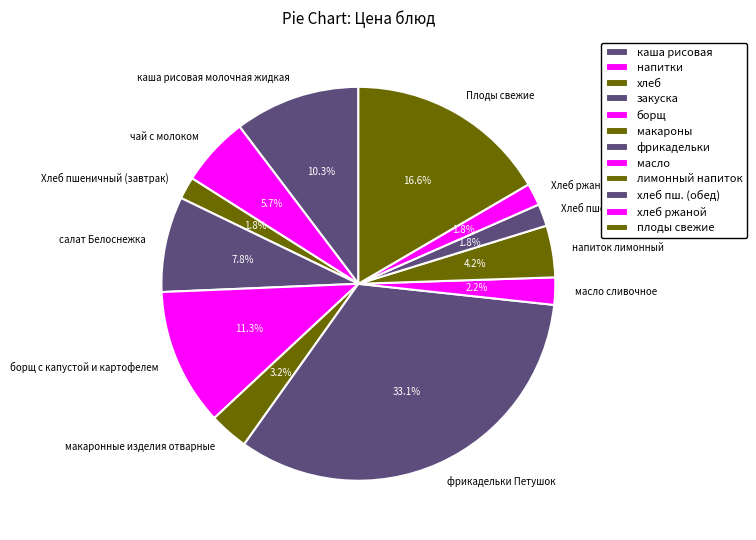

Is the sum of чай с молоком and Хлеб пшеничный (завтрак) greater than half?

No